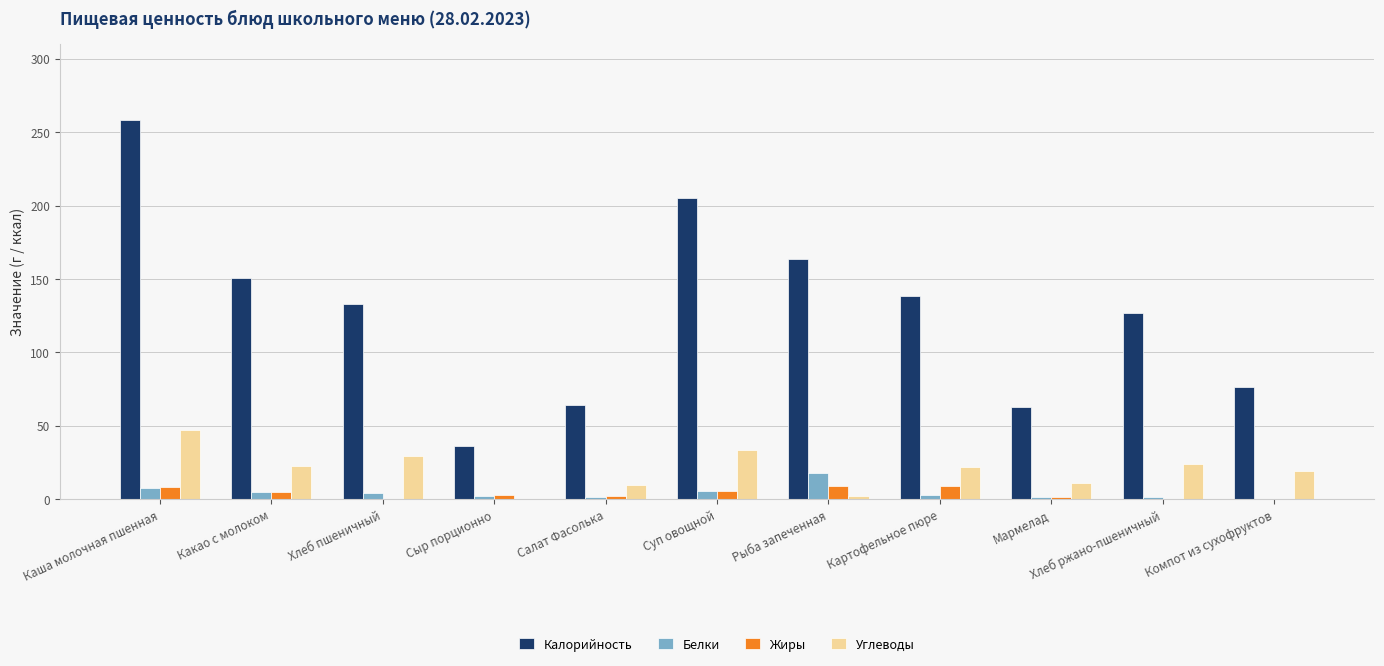

At which category is the sum across all series the highest?

Каша молочная пшенная